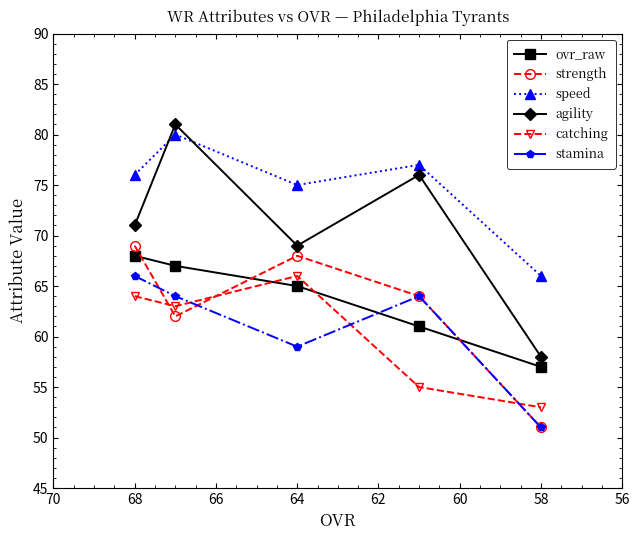

Reading left to right, transcribe all the data shown in this chart.

ovr_raw: 68	67	65	61	57
strength: 69	62	68	64	51
speed: 76	80	75	77	66
agility: 71	81	69	76	58
catching: 64	63	66	55	53
stamina: 66	64	59	64	51